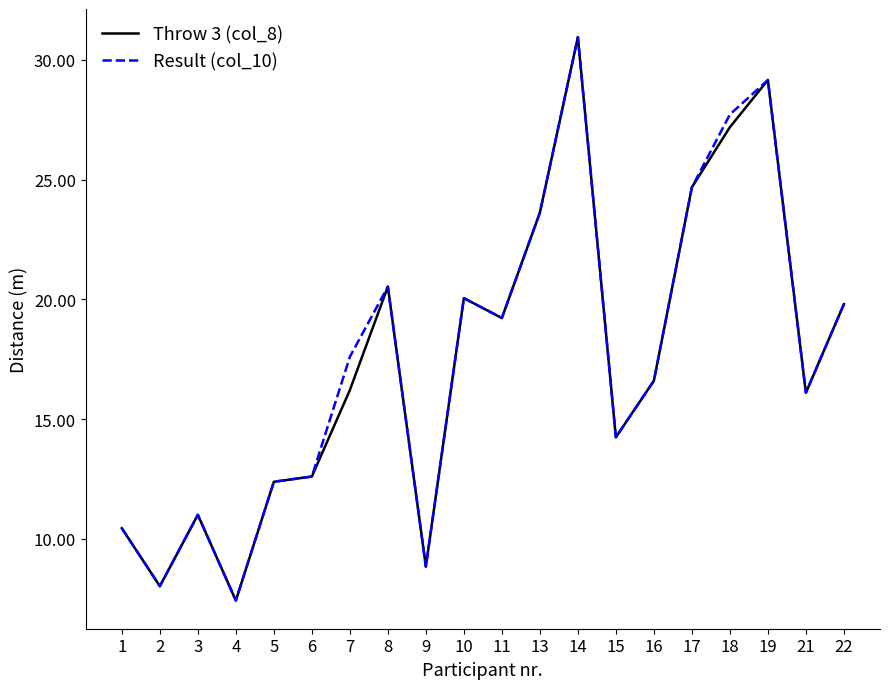

Rank the categories by Result (col_10) value from lowest to highest.

4, 2, 9, 1, 3, 5, 6, 15, 21, 16, 7, 11, 22, 10, 8, 13, 17, 18, 19, 14